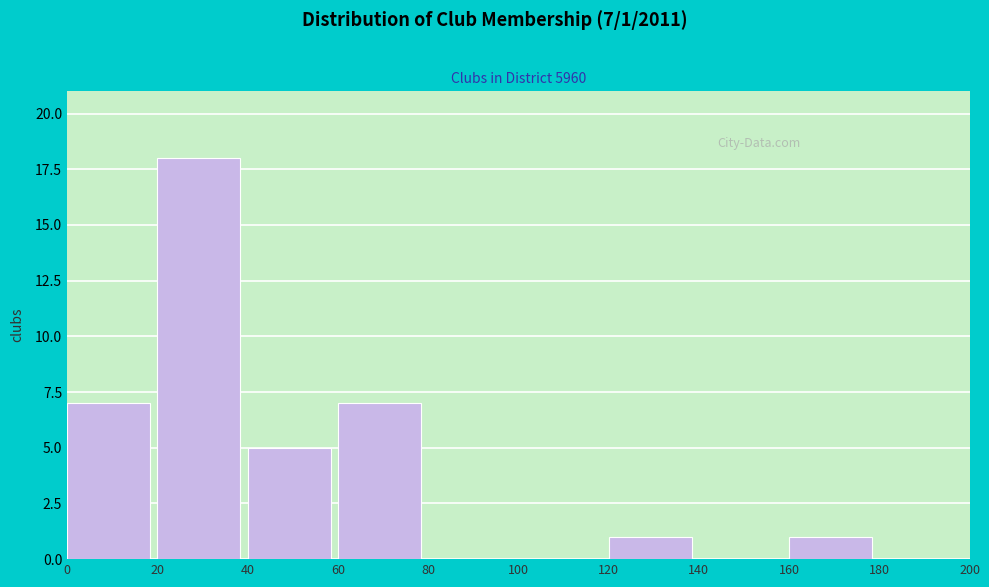

Over which range of the x-axis is the bar tallest?

20 to 40